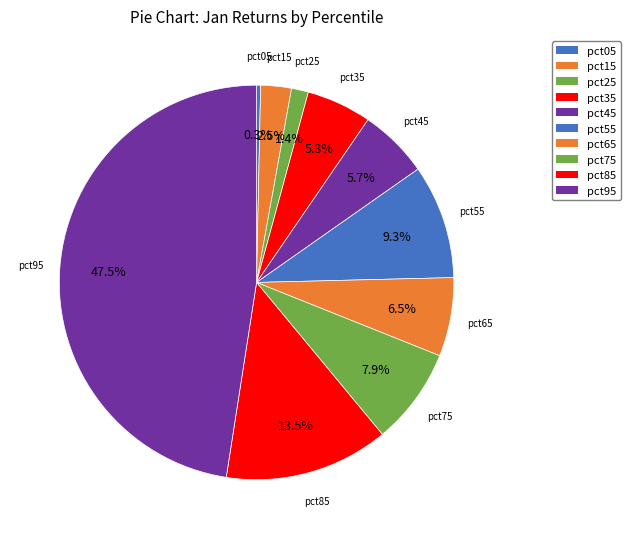

Count the number of slices in the pie.

10